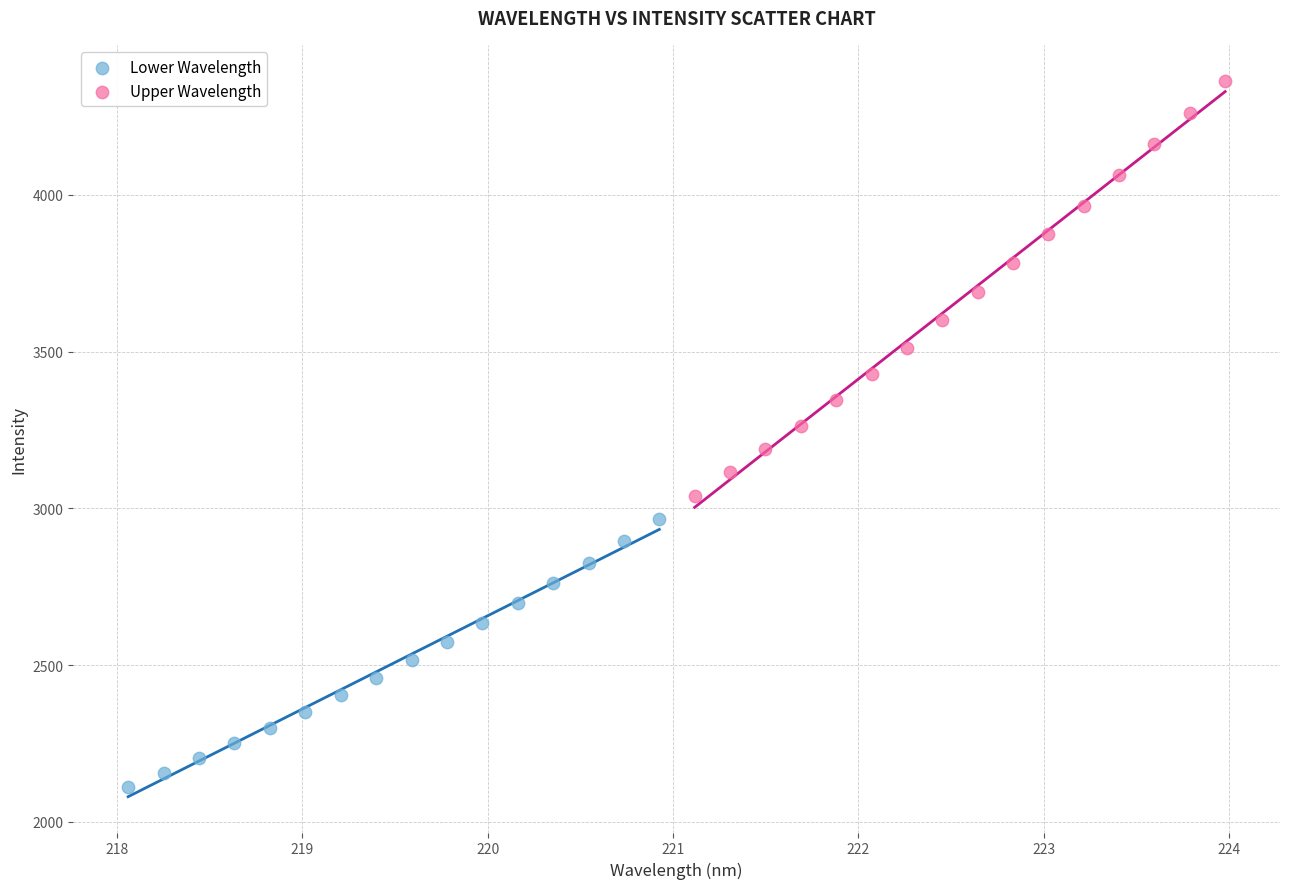

Which series contains the highest Y value?

Upper Wavelength